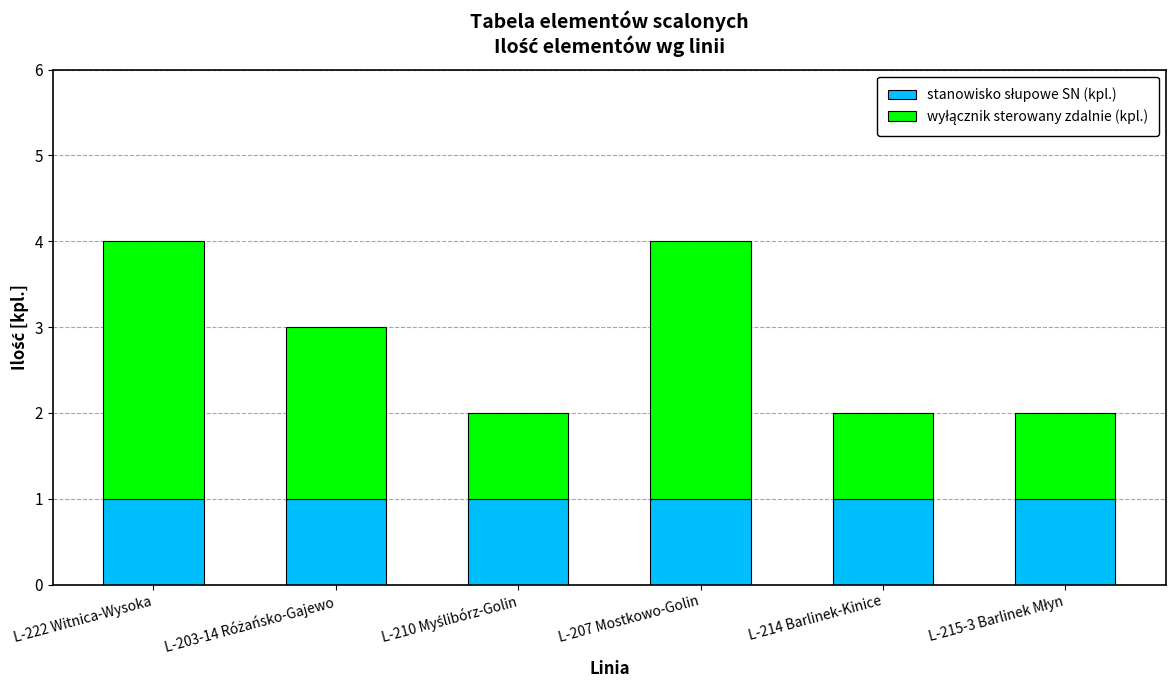

Does the chart contain stacked bars?

Yes